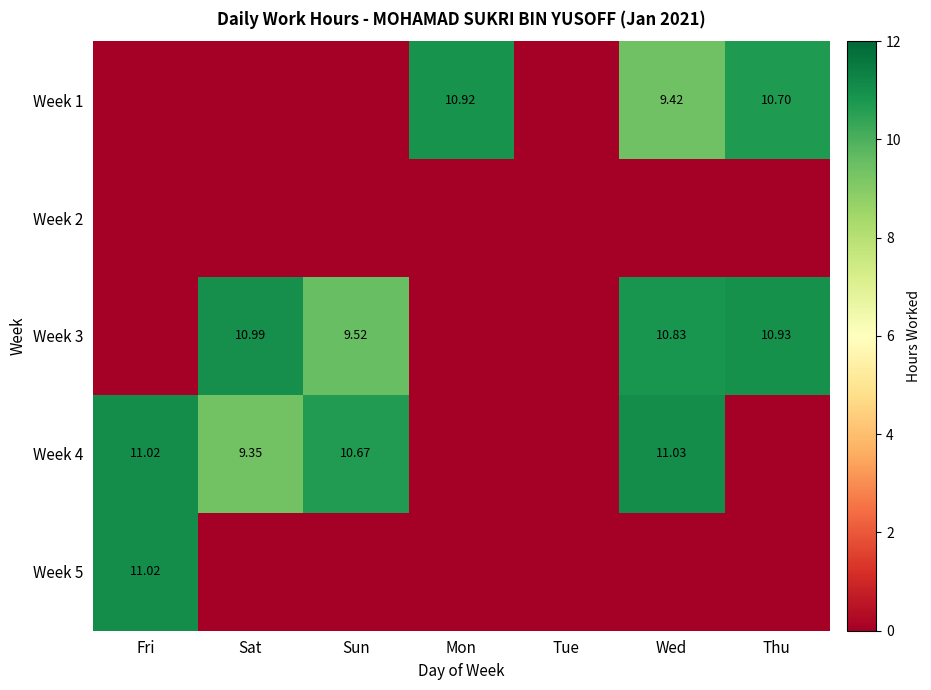

Is the value of Week 1 at Thu greater than the value of Week 4 at Sat?

Yes